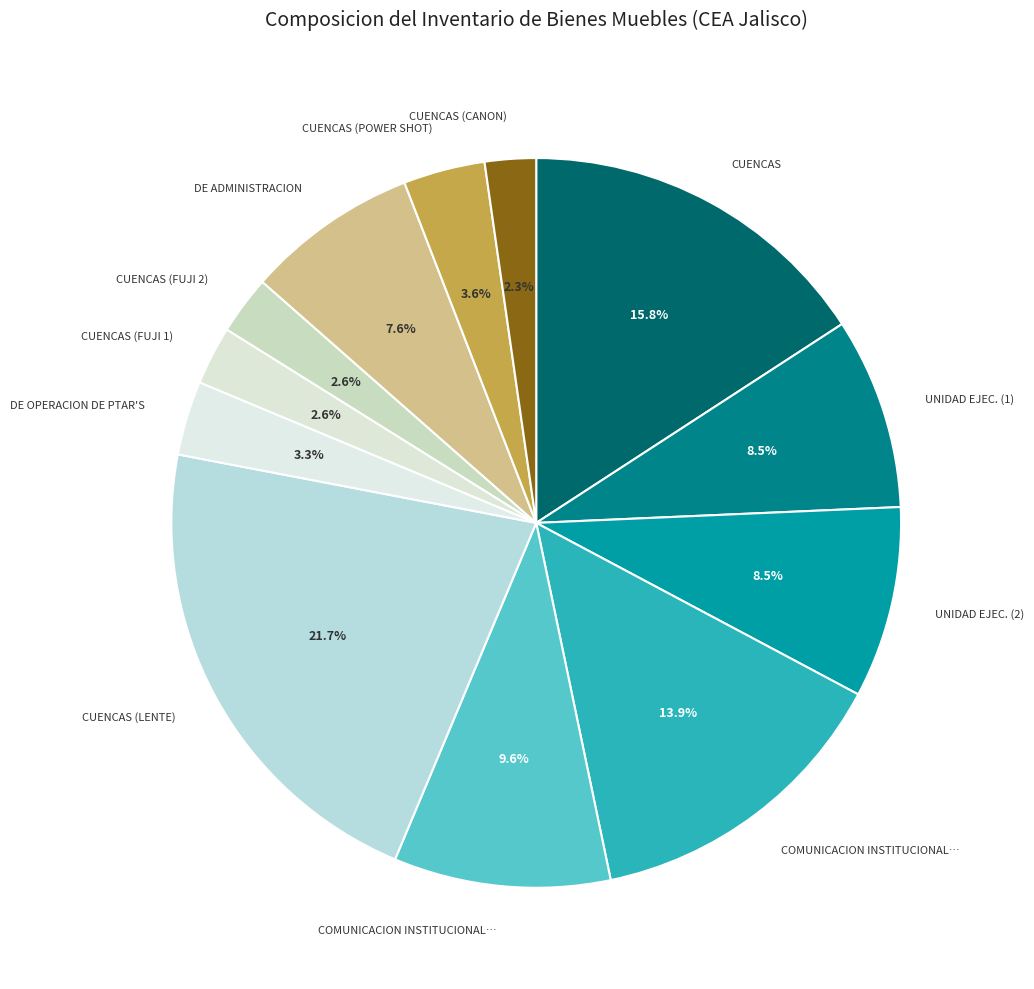

Rank the categories by value from lowest to highest.

DIR. CUENCAS (CANON), DIR. CUENCAS (FUJI 1), DIR. CUENCAS (FUJI 2), DIR. DE OPERACION DE PTAR'S, DIR. CUENCAS (POWER SHOT), DIR. DE ADMINISTRACION, DIR. UNIDAD EJEC. DE ABASTACIMIENTO (1), DIR. UNIDAD EJEC. DE ABASTACIMIENTO (2), DIR. COMUNICACION INSTITUCIONAL (2), DIR. COMUNICACION INSTITUCIONAL (1), DIR. CUENCAS Y SUSTENTABILIDAD, DIR. CUENCAS (LENTE)